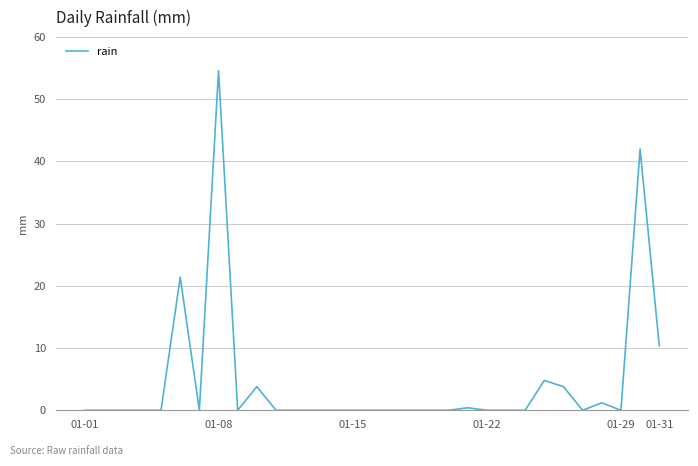

What is the difference between the maximum and minimum values?

54.6